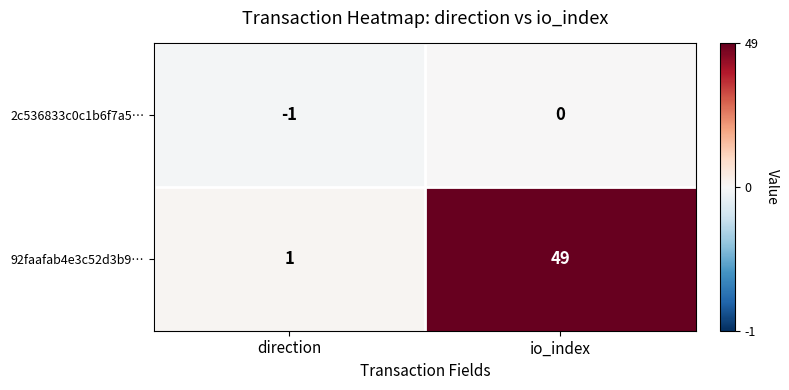

The 92faafab4e3c52d3b9… series shows 1 at direction. True or false?

True